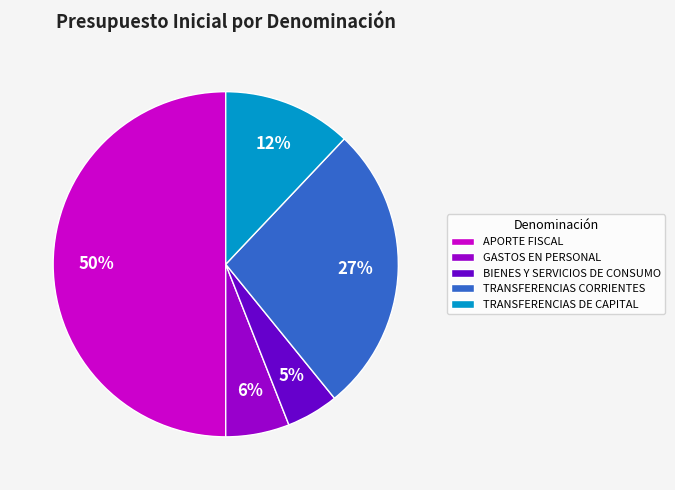

To the nearest percent, what percentage of the pie is GASTOS EN PERSONAL?

6%